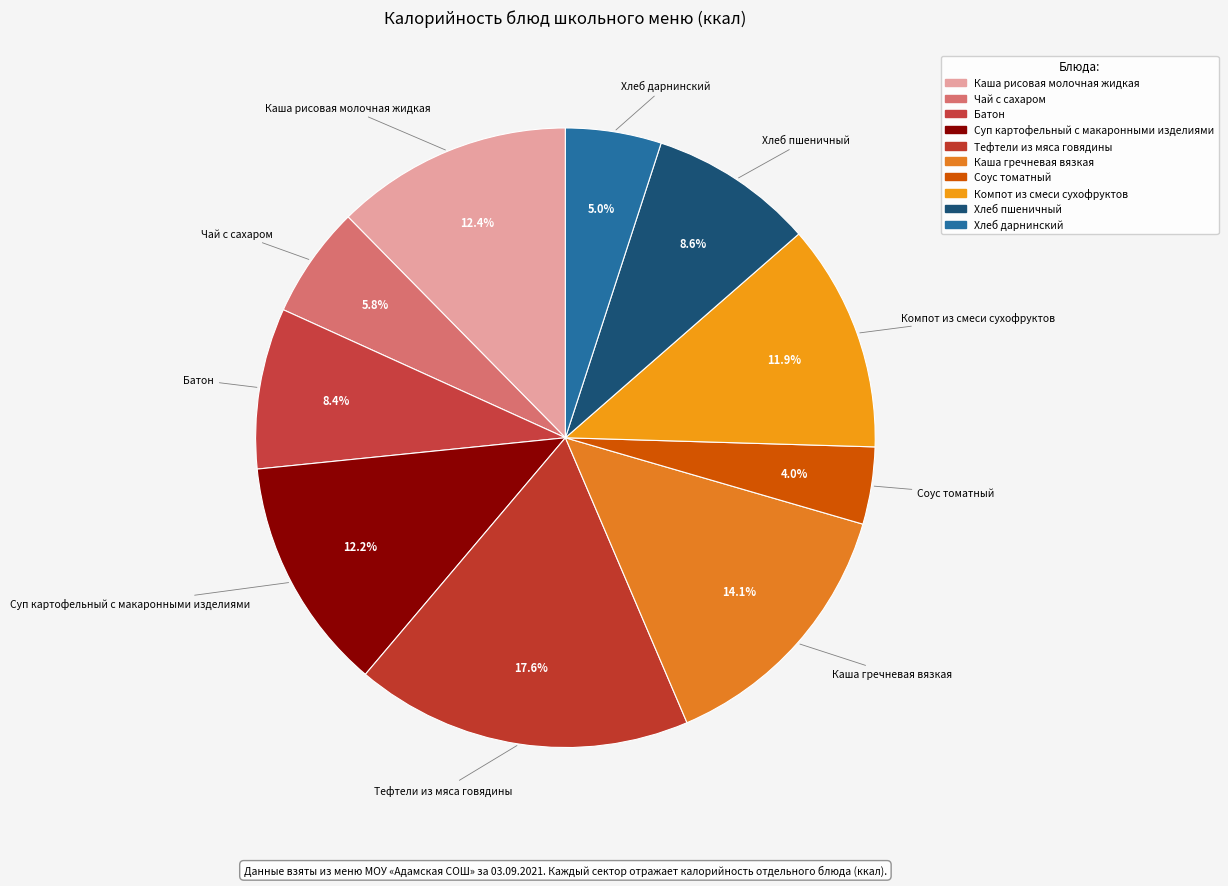

To the nearest percent, what is the average slice percentage?

10%